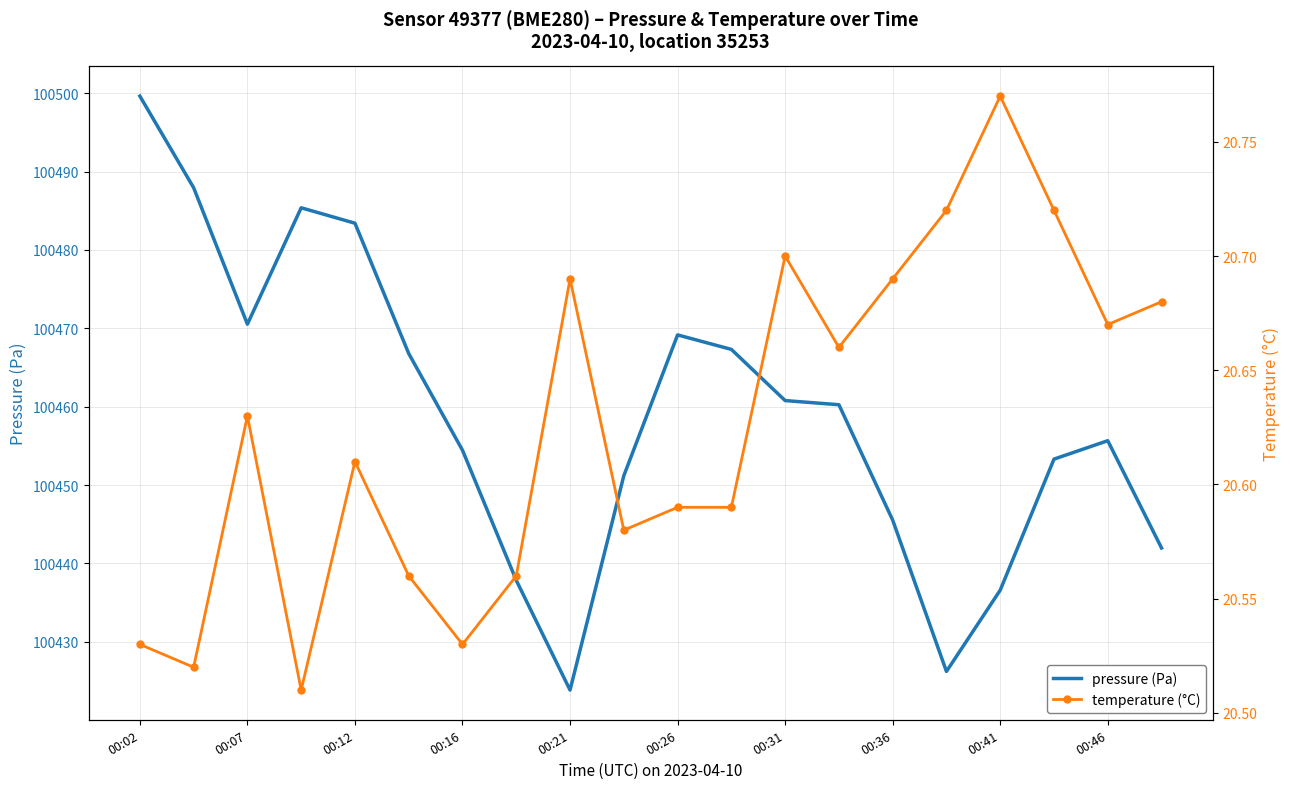

What is the total value across all series at 19?

100462.6